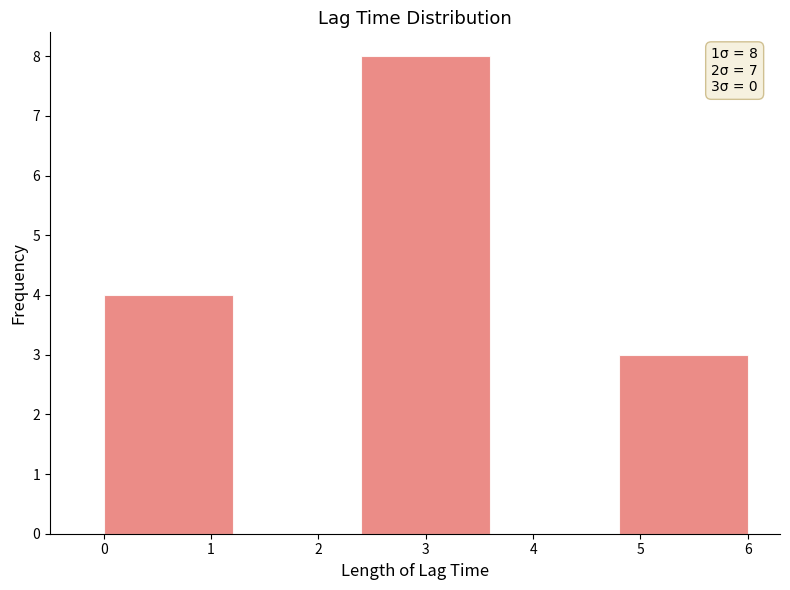

Over which range of the x-axis is the bar tallest?

2.4 to 3.6